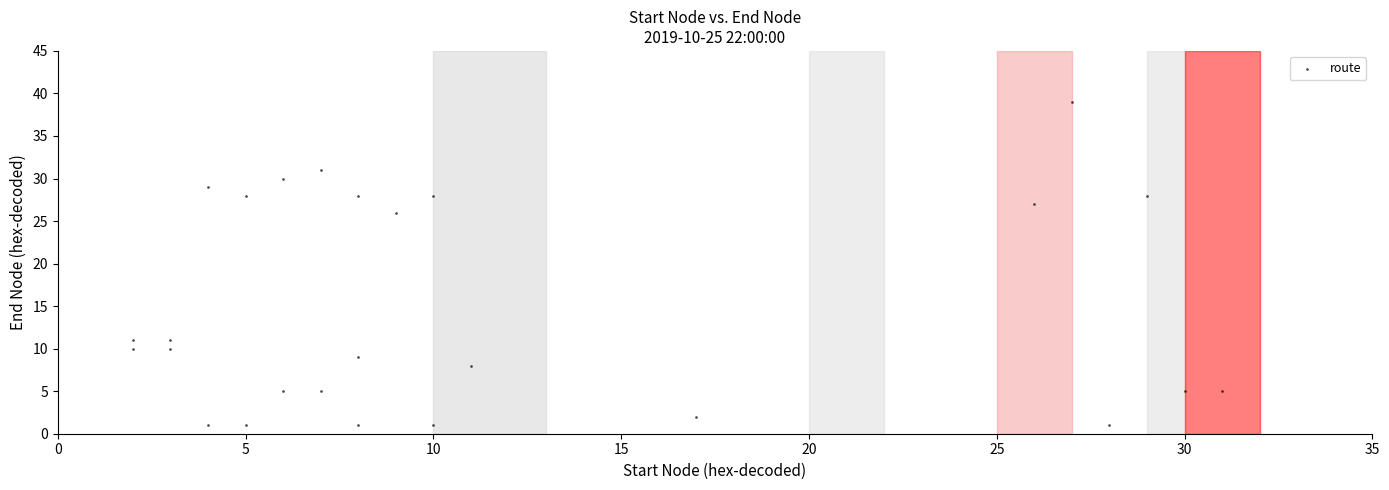

What is the range of Y values (max minus min)?

38